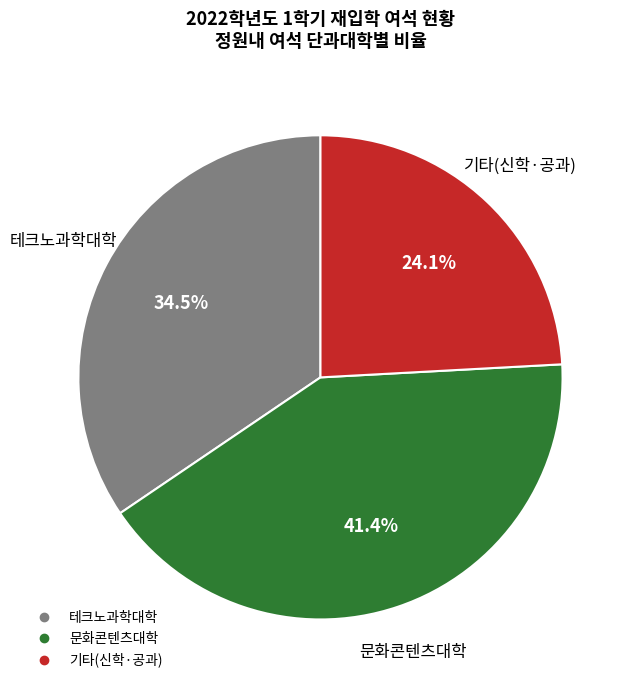

Is there any slice that represents more than half of the pie?

No